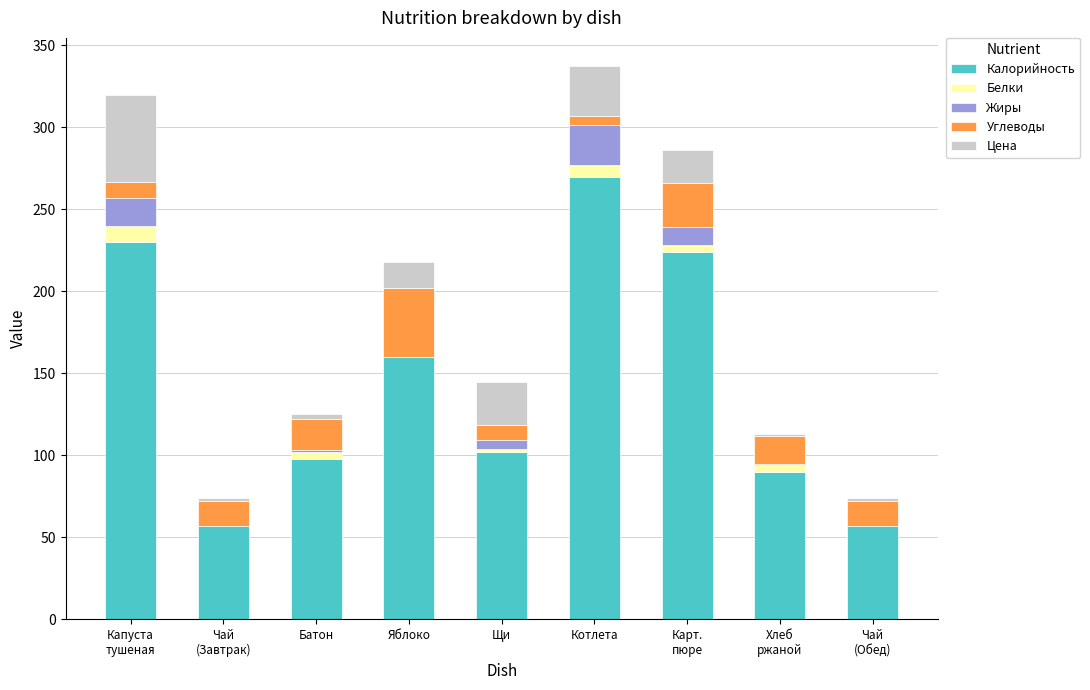

Does the chart contain stacked bars?

Yes